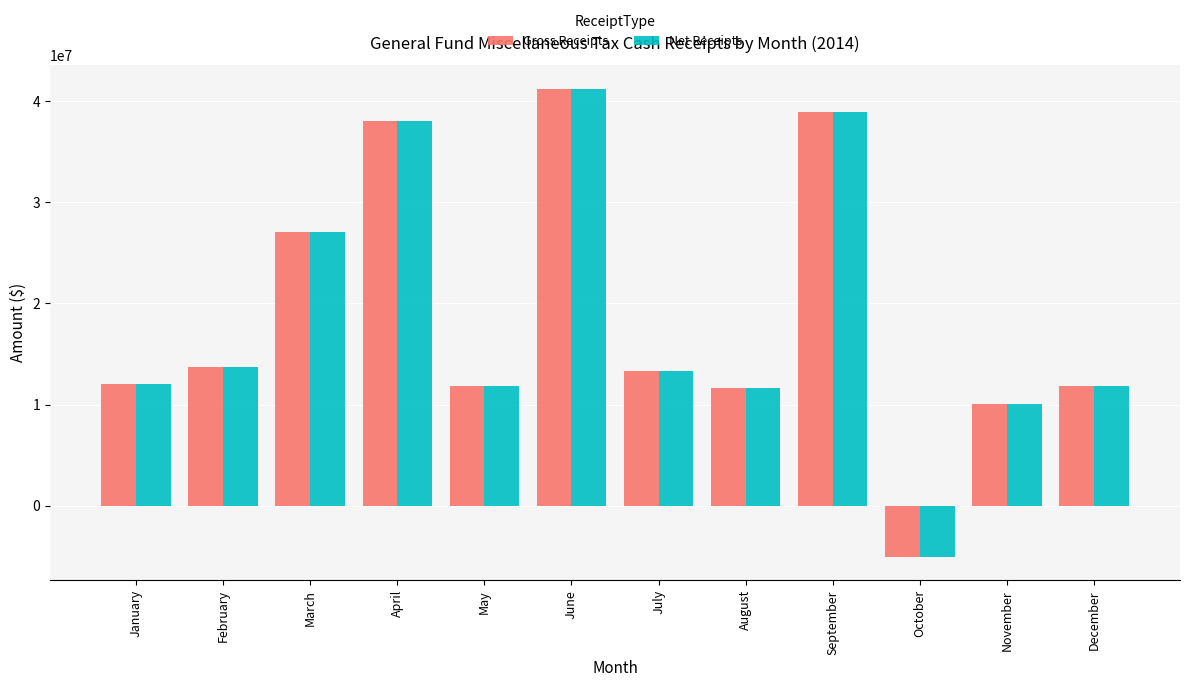

The value of Net Receipts at September is 23769429.1. True or false?

False